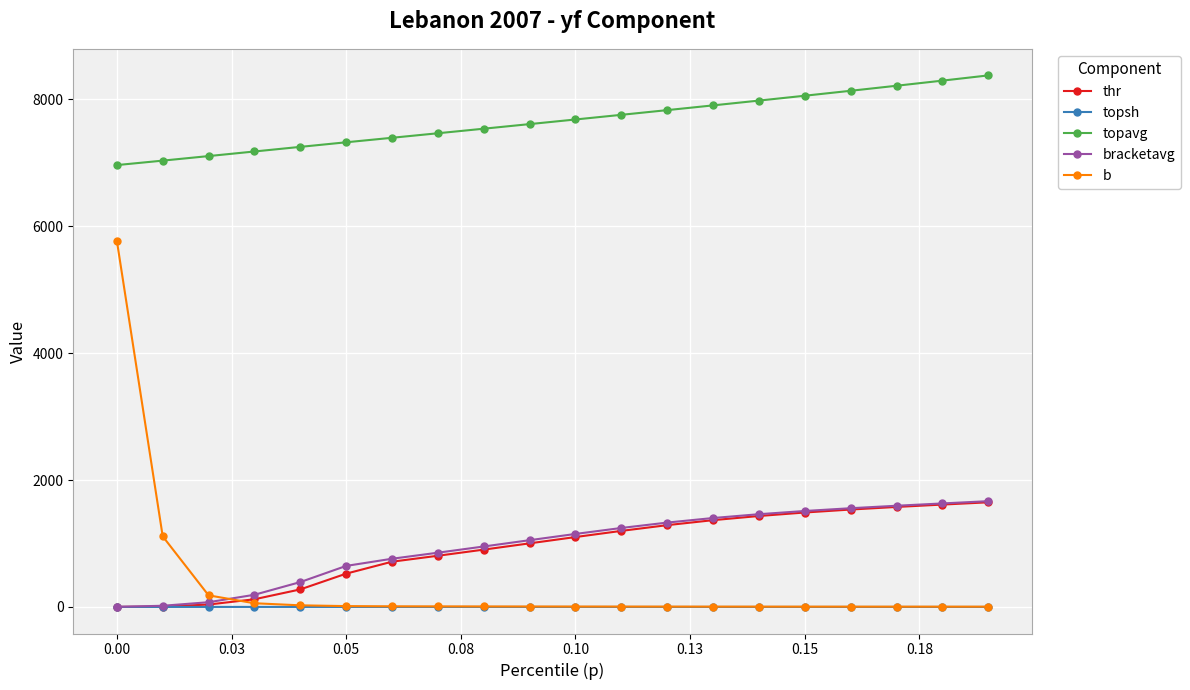

What is the greatest value displayed?

8375.3